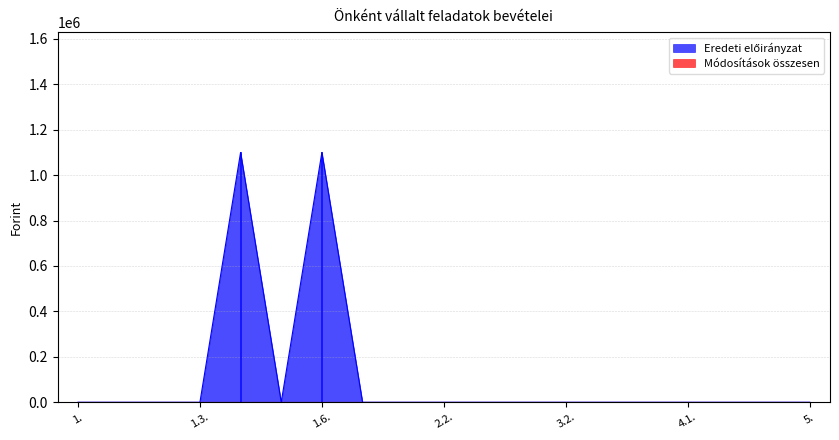

Does the chart display data point markers on the line(s)?

No